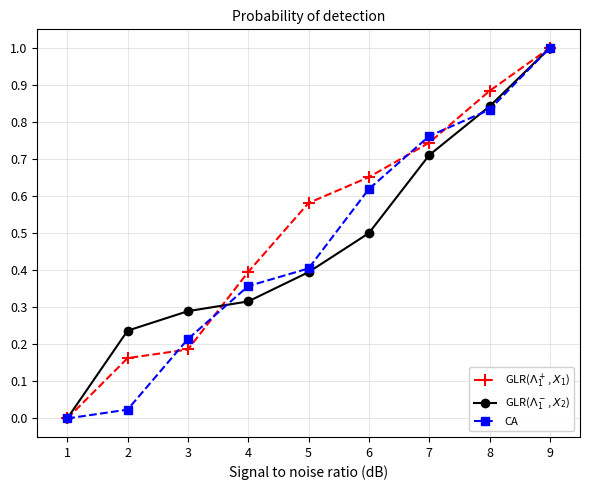

At which category is the sum across all series the highest?

9